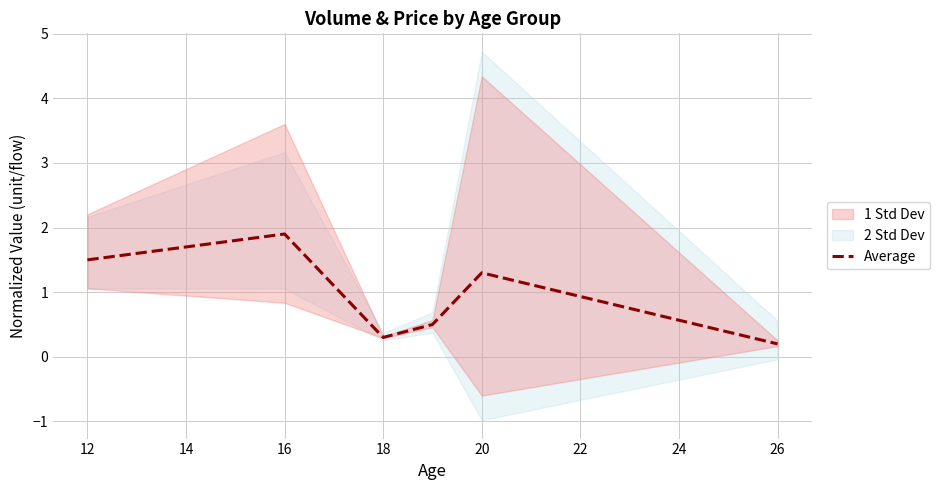

What is the maximum value shown in the chart?

1.9